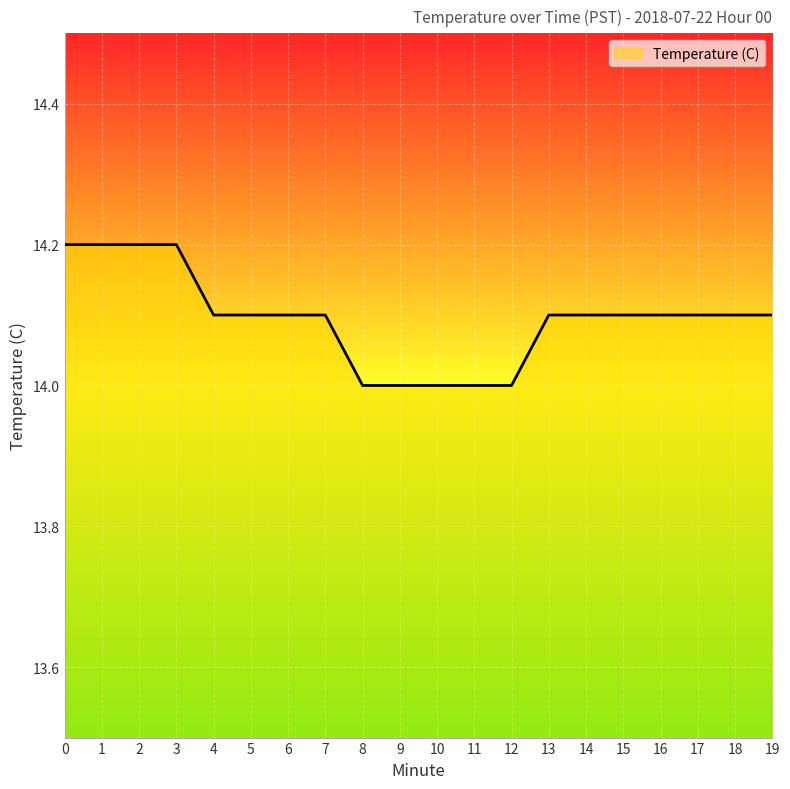

What is the sum of all values?

281.9